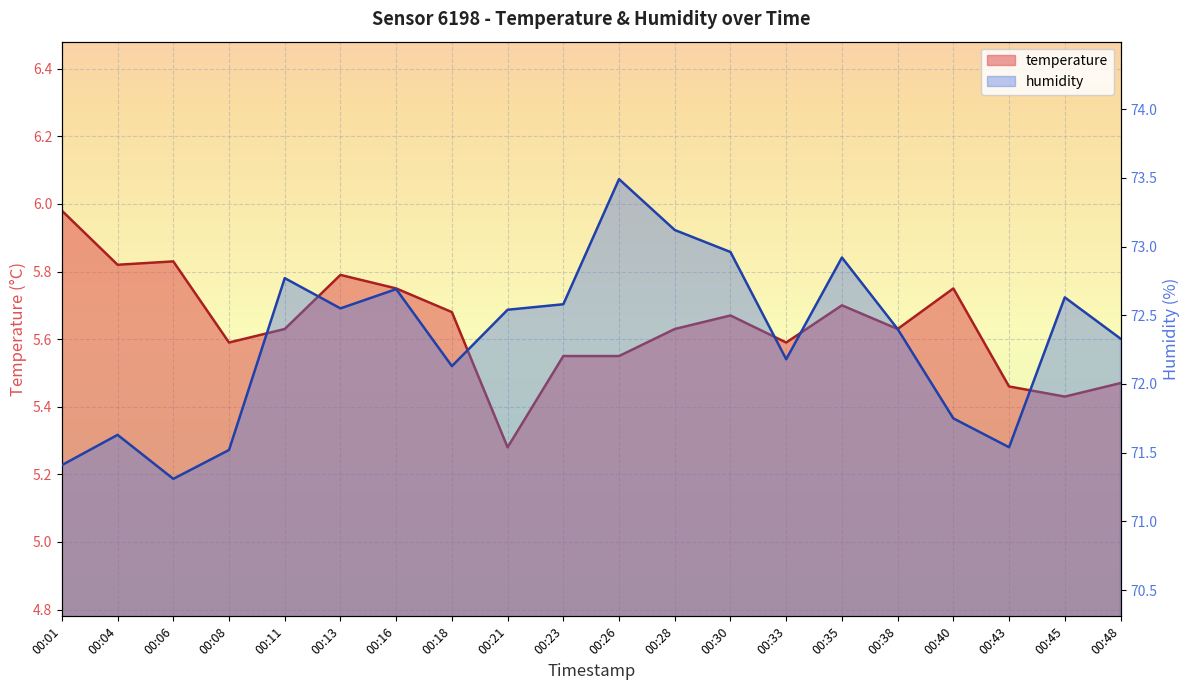

Reading right to left, what are all the values shown in this chart?

temperature: 00:48=5.5	00:45=5.4	00:43=5.5	00:40=5.8	00:38=5.6	00:35=5.7	00:33=5.6	00:30=5.7	00:28=5.6	00:26=5.5	00:23=5.5	00:21=5.3	00:18=5.7	00:16=5.8	00:13=5.8	00:11=5.6	00:08=5.6	00:06=5.8	00:04=5.8	00:01=6.0
humidity: 00:48=72.3	00:45=72.6	00:43=71.5	00:40=71.8	00:38=72.4	00:35=72.9	00:33=72.2	00:30=73.0	00:28=73.1	00:26=73.5	00:23=72.6	00:21=72.5	00:18=72.1	00:16=72.7	00:13=72.5	00:11=72.8	00:08=71.5	00:06=71.3	00:04=71.6	00:01=71.4